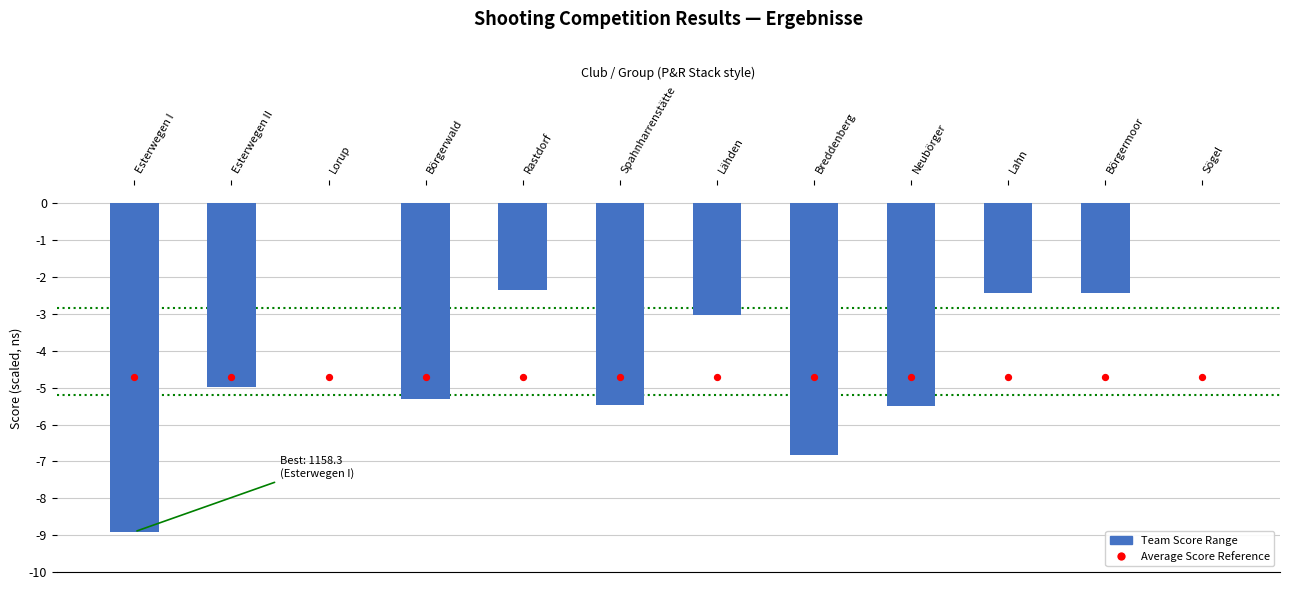

At how many categories does at least one series exceed -3?

5